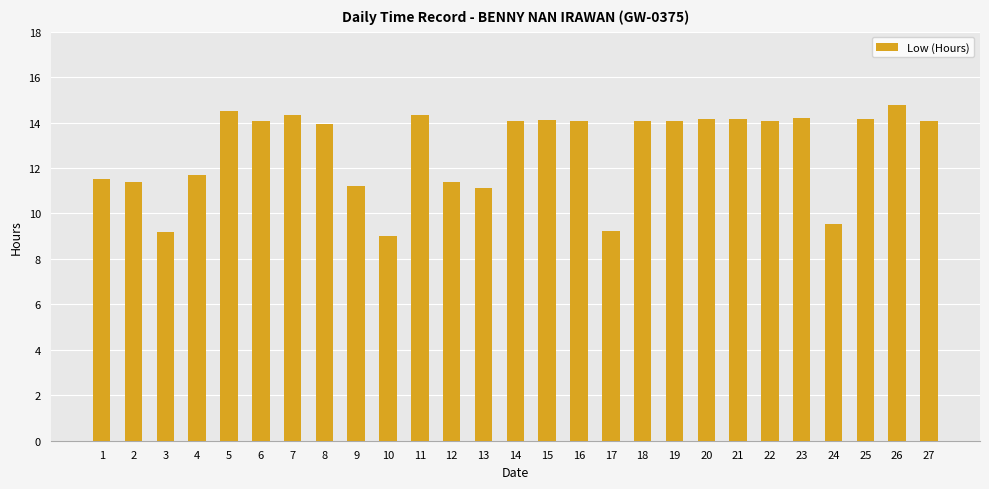

Approximately how many times larger is the value at 5 compared to 24?

1.5